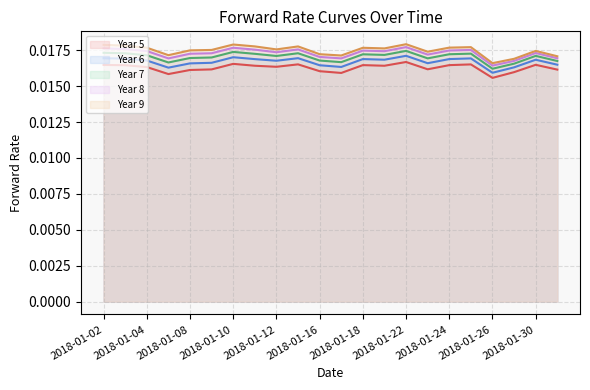

Rank the series by their maximum value, from lowest to highest.

Year 5, Year 6, Year 7, Year 8, Year 9